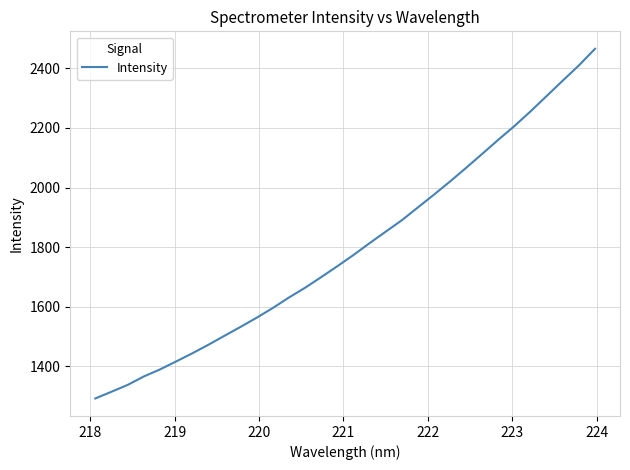

What is the difference between the second highest and second lowest values?

1096.5